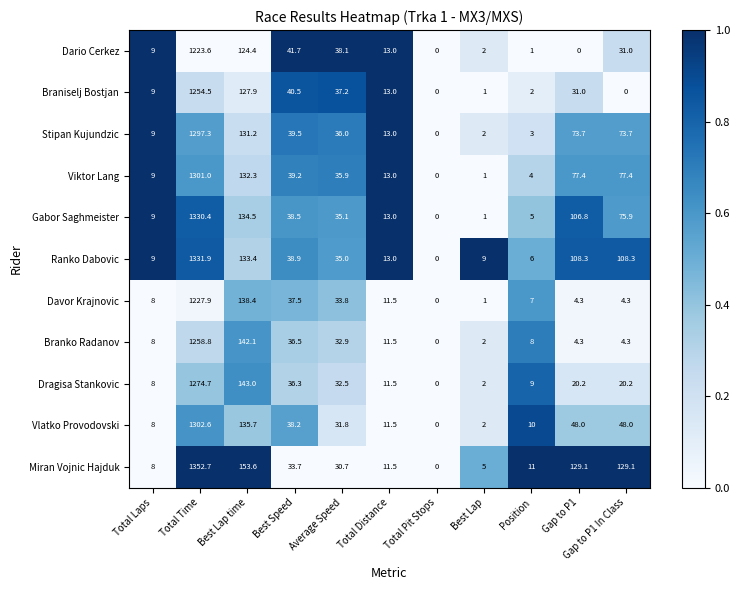

What value does the Viktor Lang series have at Best Lap?

1.0